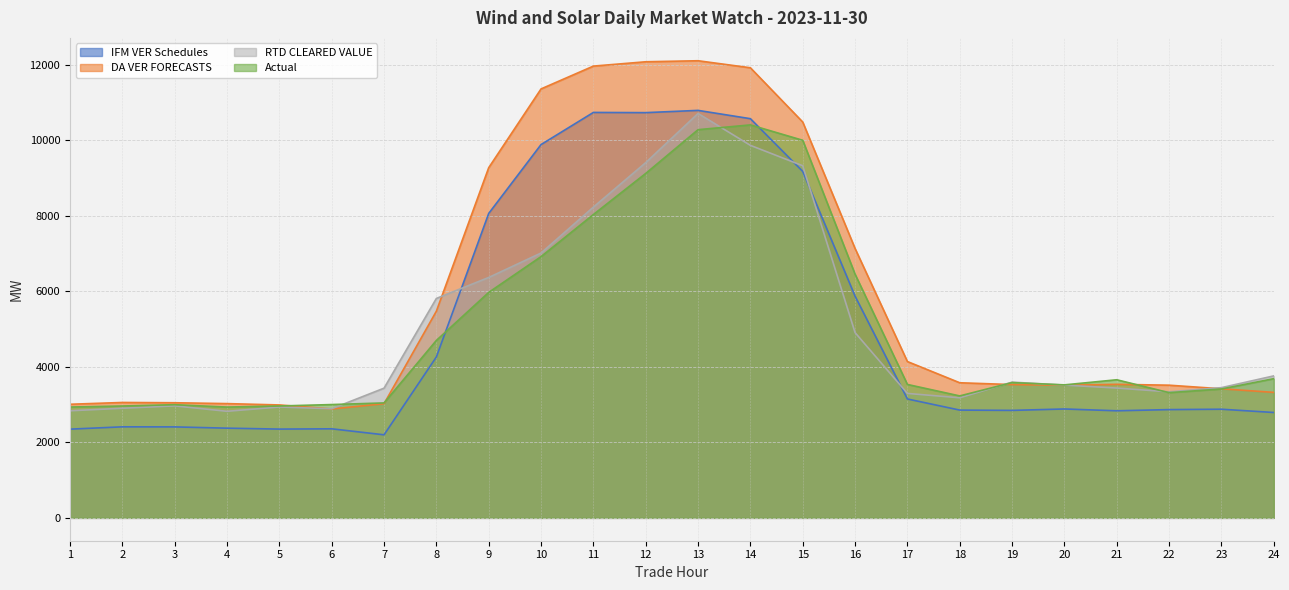

Rank the series at 24 from lowest to highest value.

IFM VER Schedules, DA VER FORECASTS, Actual, RTD CLEARED VALUE